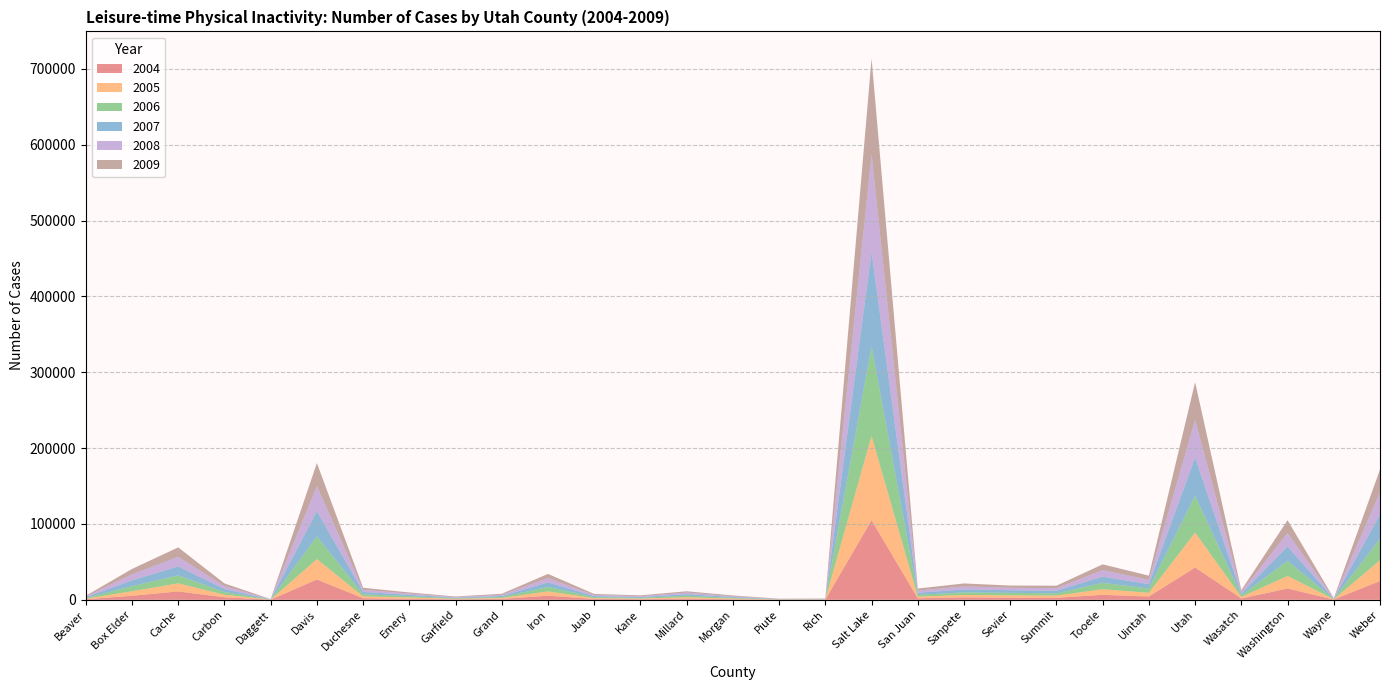

Reading left to right, transcribe all the data shown in this chart.

2004: 756.4	5297.0	11060.0	3344.0	136.3	26800.0	2111.0	1382.0	658.2	1210.0	5423.0	1114.0	836.6	1575.0	763.6	223.7	277.1	105000.0	1978.0	3200.0	2745.0	2662.0	6585.0	4366.0	42580.0	1801.0	14880.0	345.0	24780.0
2005: 763.7	6013.0	10630.0	3397.0	135.5	26840.0	2440.0	1690.0	681.3	1142.0	5755.0	1068.0	833.7	1750.0	894.3	231.2	277.3	111200.0	2179.0	3194.0	3146.0	2894.0	7423.0	4884.0	46110.0	1965.0	16590.0	342.9	27440.0
2006: 897.4	6623.0	10500.0	3557.0	149.4	30070.0	2744.0	1766.0	708.3	1338.0	5791.0	1327.0	929.9	2114.0	1006.0	254.7	288.8	118100.0	2377.0	3412.0	3264.0	2997.0	8354.0	5605.0	48460.0	2133.0	19830.0	349.9	28470.0
2007: 955.9	7671.0	11860.0	3910.0	166.4	33130.0	3027.0	1780.0	771.0	1383.0	6018.0	1402.0	1062.0	2135.0	1057.0	247.6	303.8	124400.0	2736.0	3858.0	3501.0	3452.0	8197.0	5766.0	50560.0	2326.0	19100.0	395.0	32040.0
2008: 973.4	8029.0	12640.0	3775.0	171.5	33050.0	2809.0	1591.0	757.3	1541.0	5646.0	1455.0	1068.0	1941.0	1028.0	245.3	305.6	128700.0	2837.0	4064.0	3204.0	3341.0	8466.0	5770.0	49330.0	2293.0	17710.0	396.0	28920.0
2009: 937.0	7054.0	12434.0	3624.0	152.0	30413.0	2738.0	1506.0	811.0	1353.0	5523.0	1332.0	1138.0	1745.0	1033.0	272.0	297.0	126359.0	2748.0	3853.0	2941.0	3279.0	7727.0	5440.0	49892.0	2190.0	16902.0	385.0	30074.0